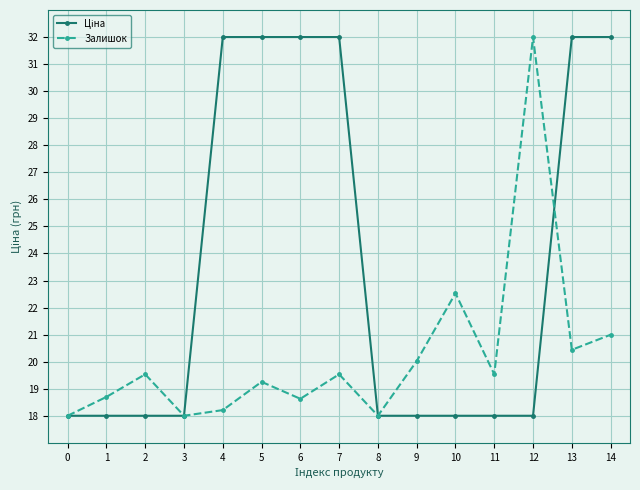

Where is the first local maximum for Залишок?

2